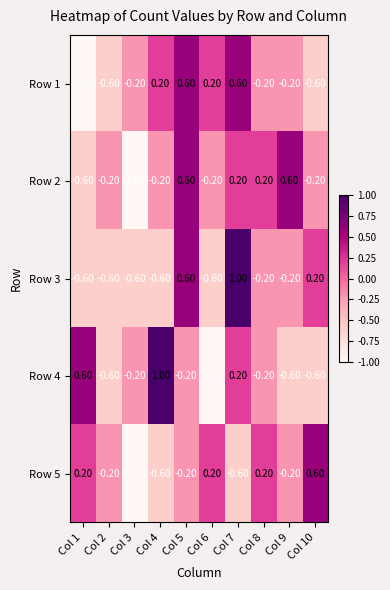

Which series has the largest range (max minus min)?

Row 4